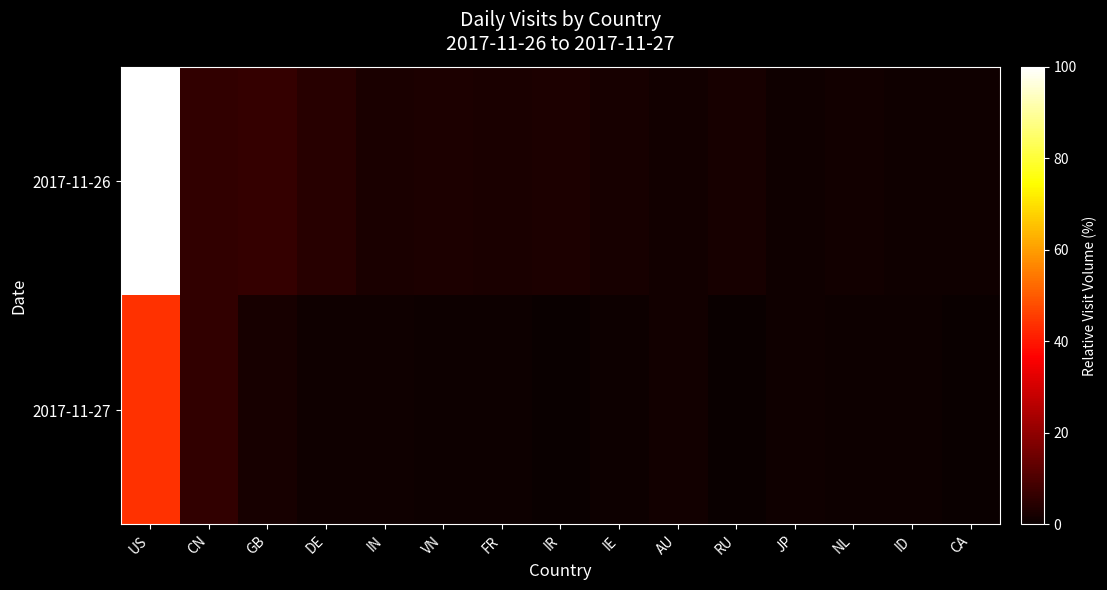

Which series changed the most between IR and NL?

2017-11-26